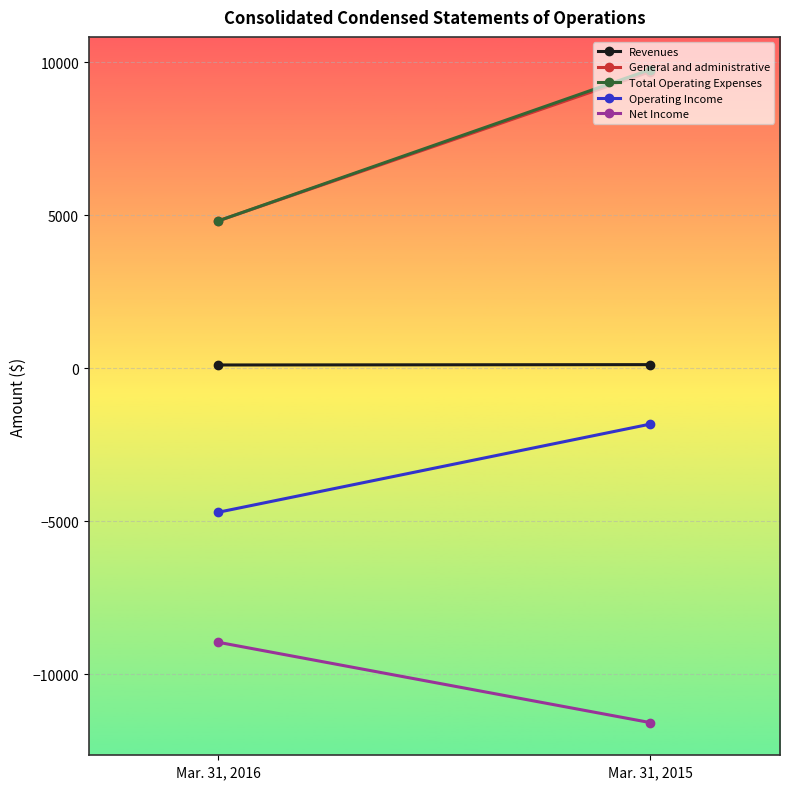

What is the minimum value shown in the chart?

-11583